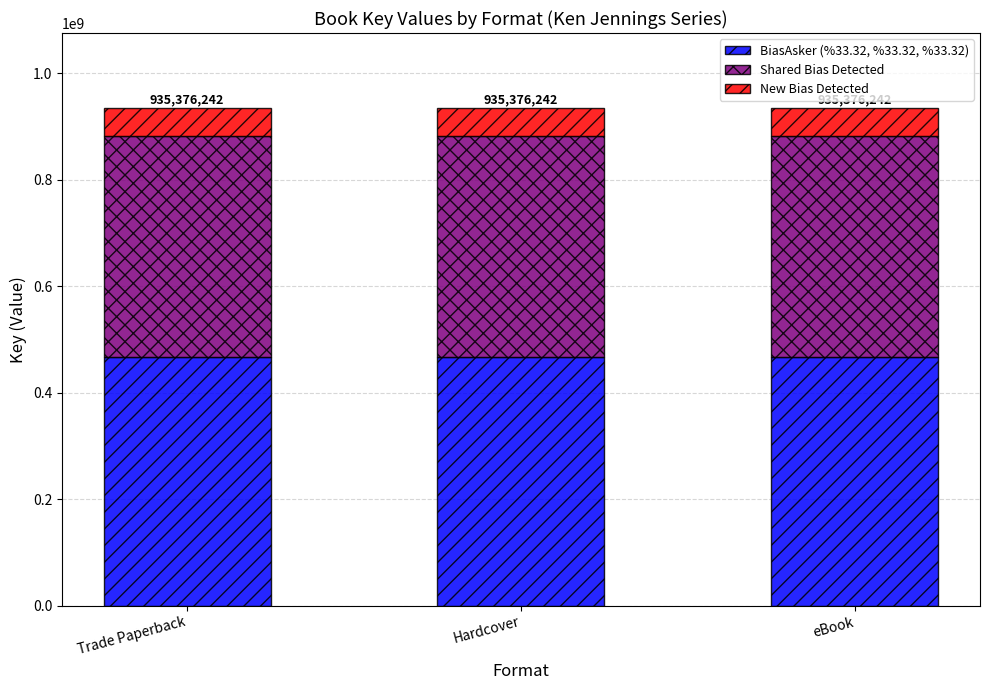

What is the total value across all series at Trade Paperback?

935376242